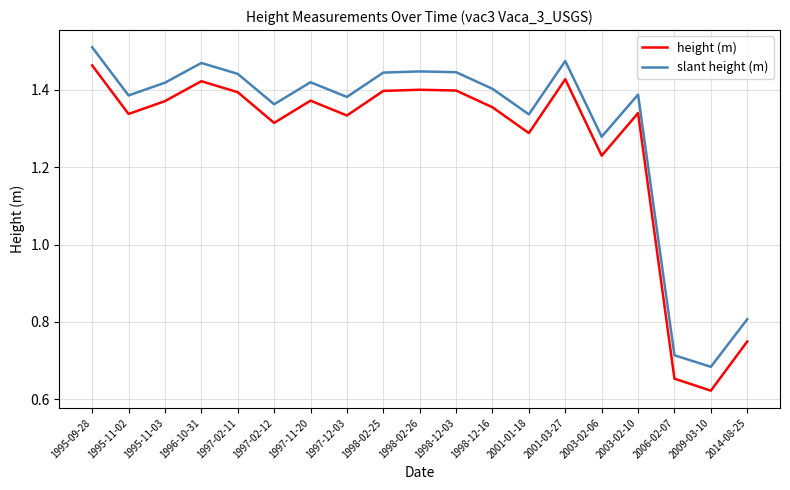

Which series has the largest total across all categories?

slant height (m)